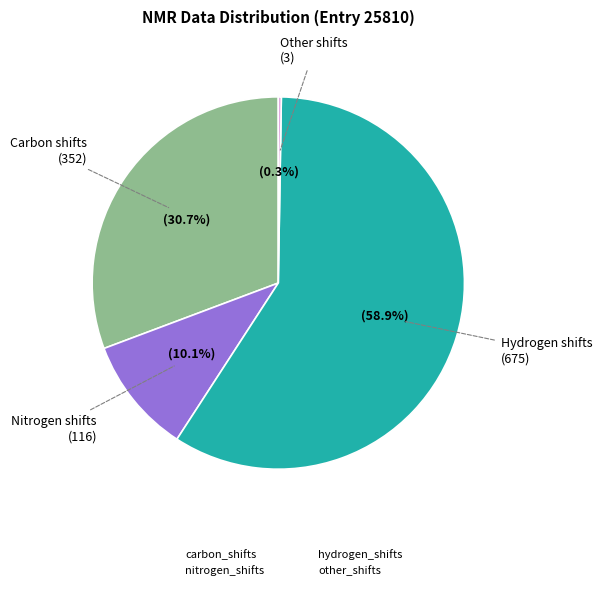

Is there a majority slice in this chart?

Yes